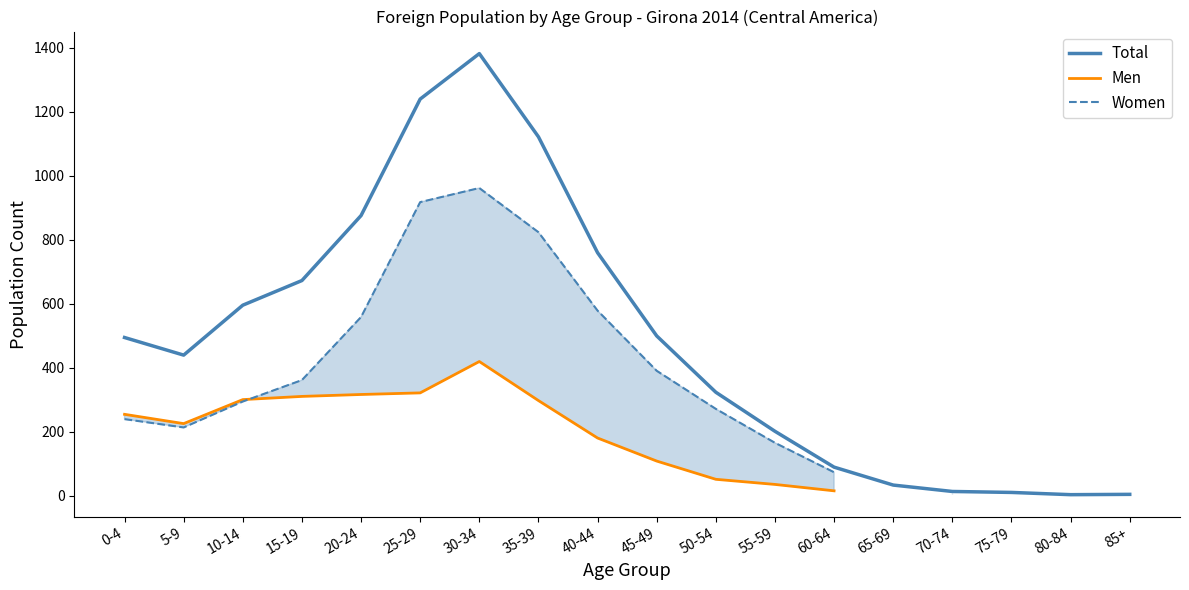

What is the spread (max minus min) of values at 60-64?

74.0